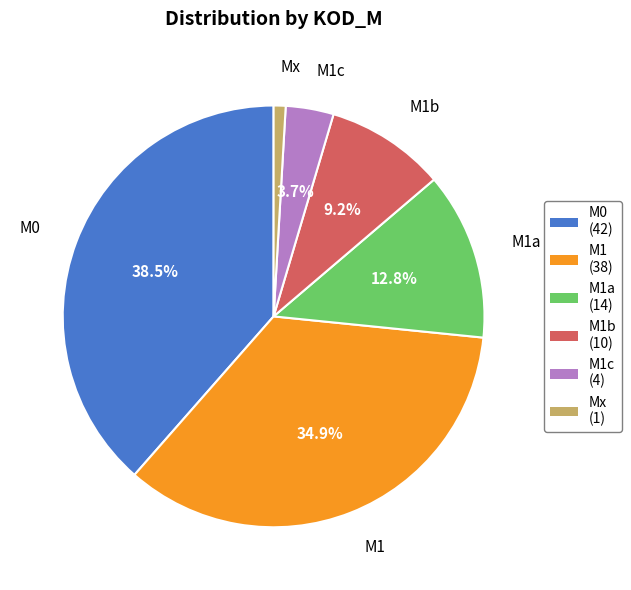

To the nearest percent, what is the difference between the largest and smallest slice percentages?

38%